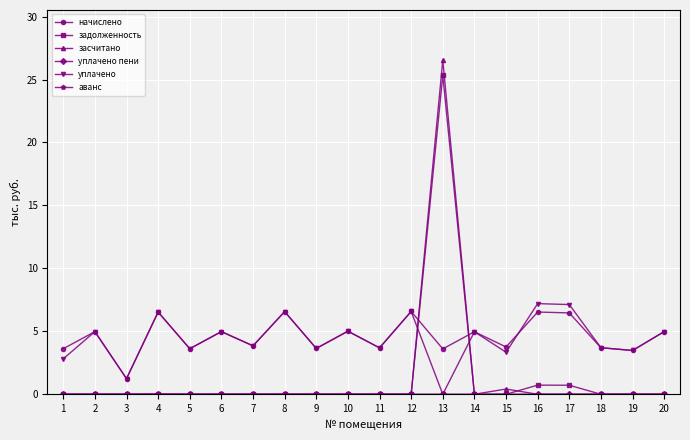

What is the maximum value shown in the chart?

26.5